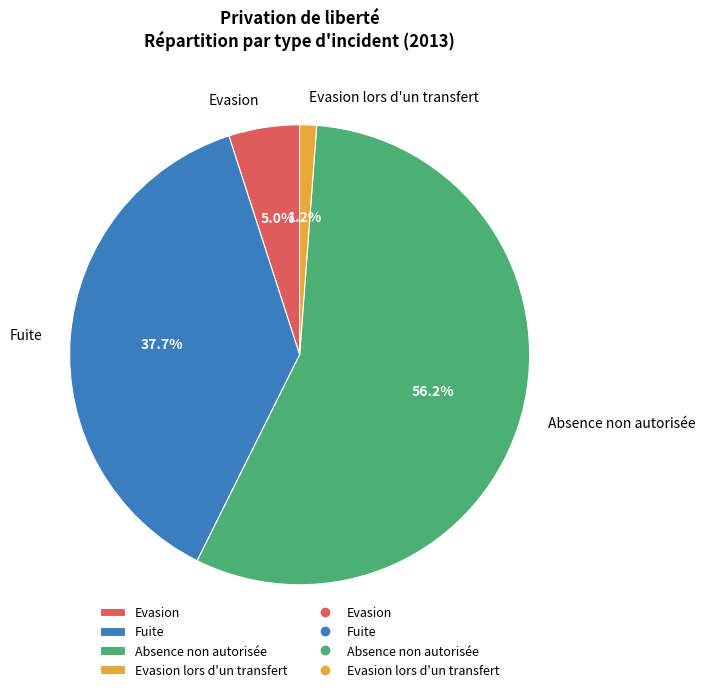

What portion of the pie excludes Evasion lors d'un transfert?

98.8%